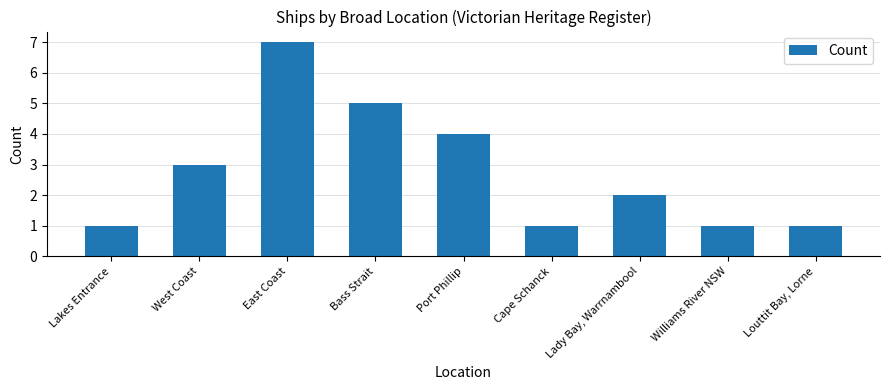

Count the number of categories in the chart.

9